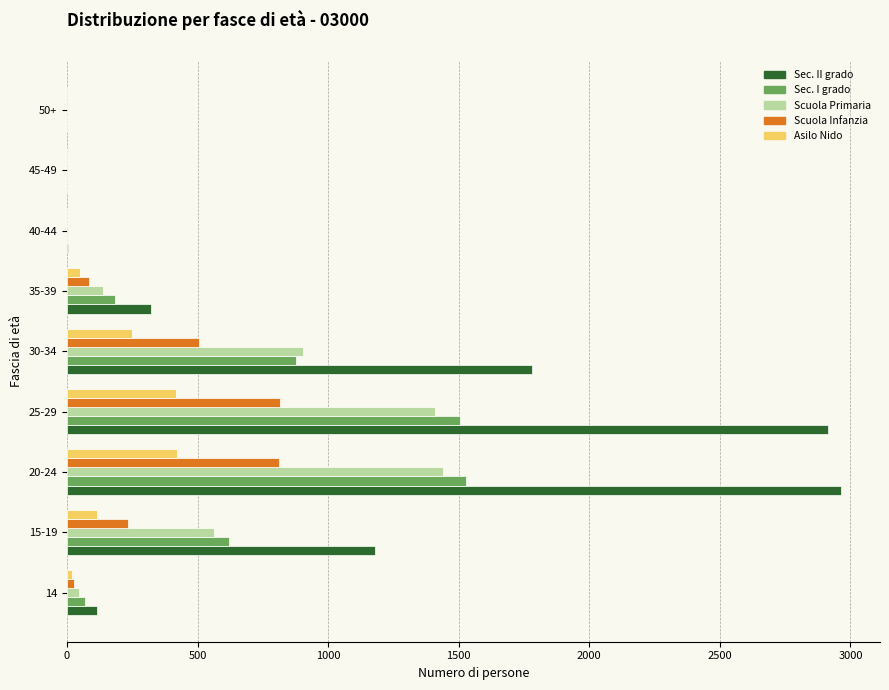

How many categories are shown in the chart?

9